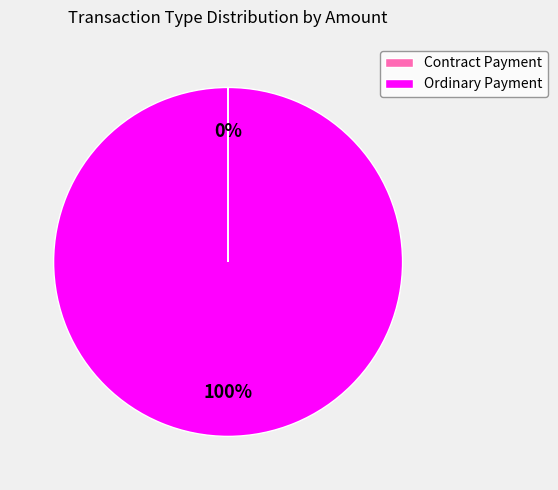

What is the largest slice in the pie chart?

Ordinary Payment